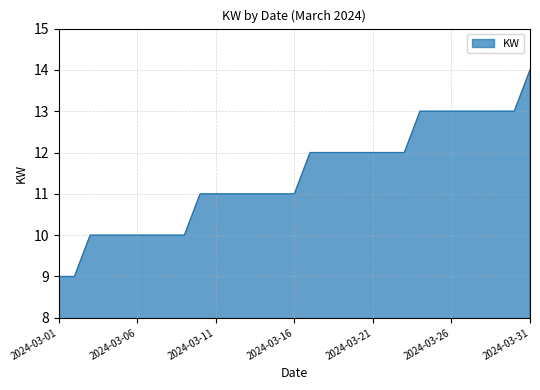

What is the maximum value shown in the chart?

14